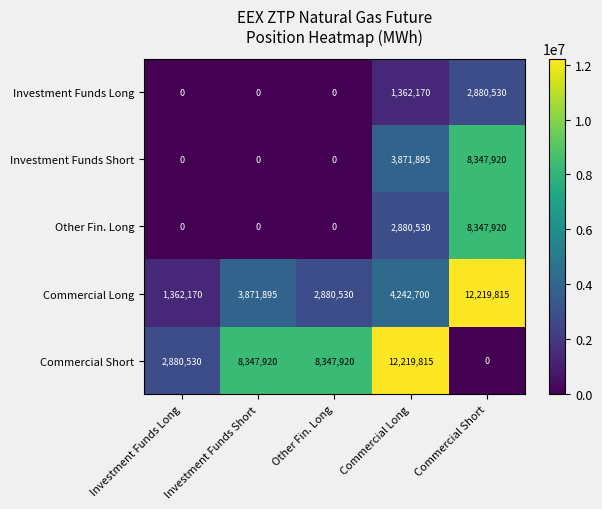

How many Investment Funds Long values are between 0 and 1362170?

4